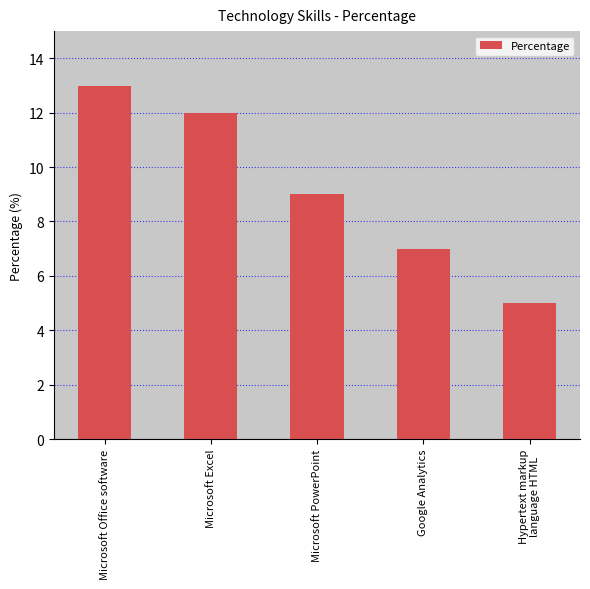

How many series are shown in this chart?

1